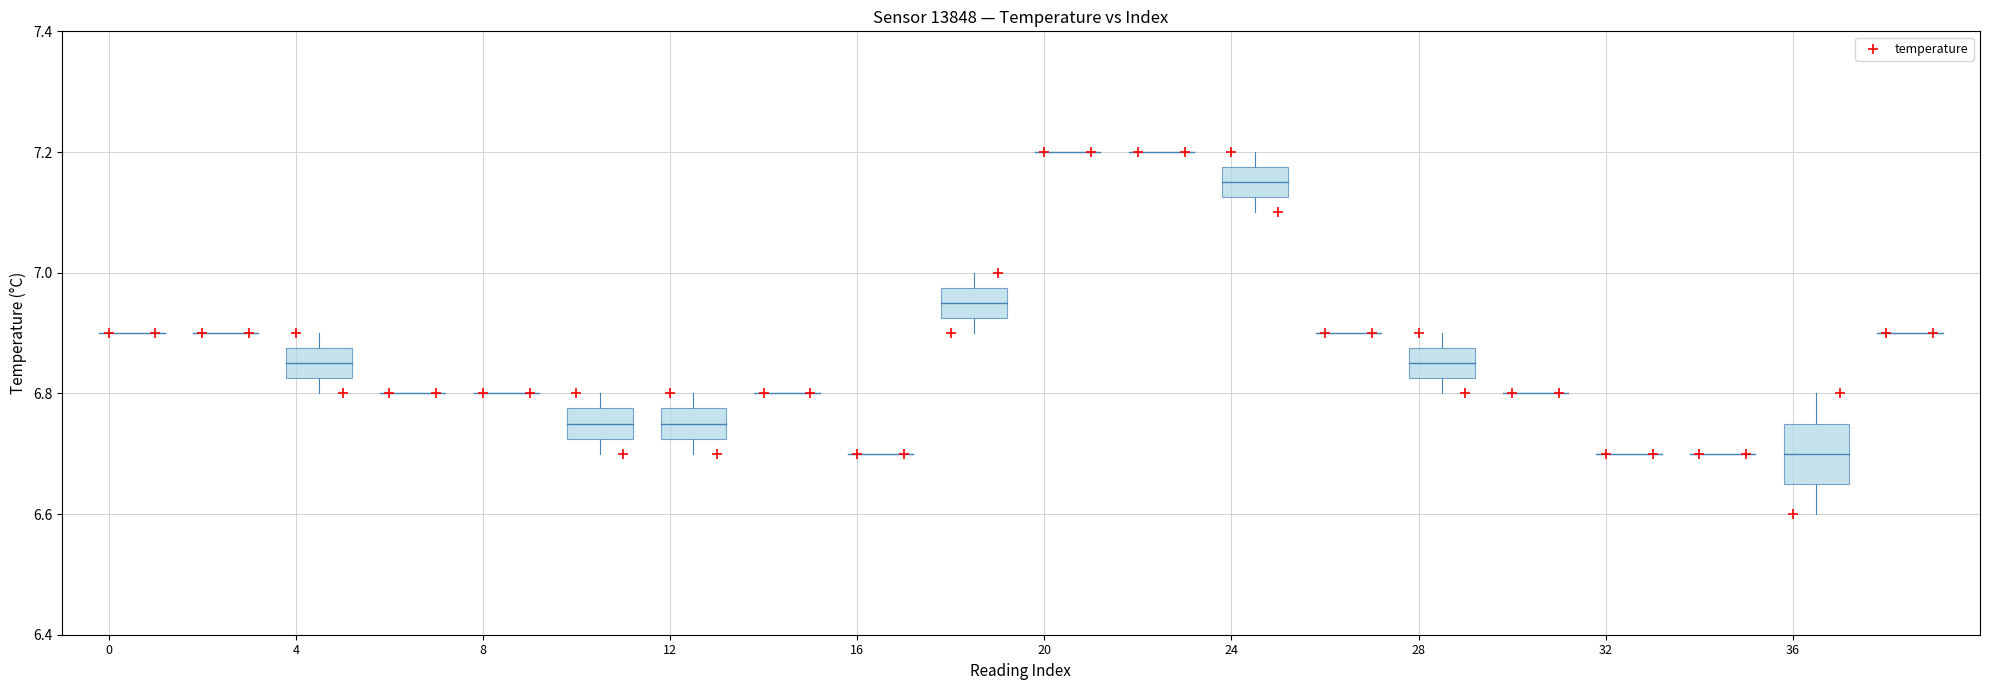

What is the range of Y values (max minus min)?

0.6